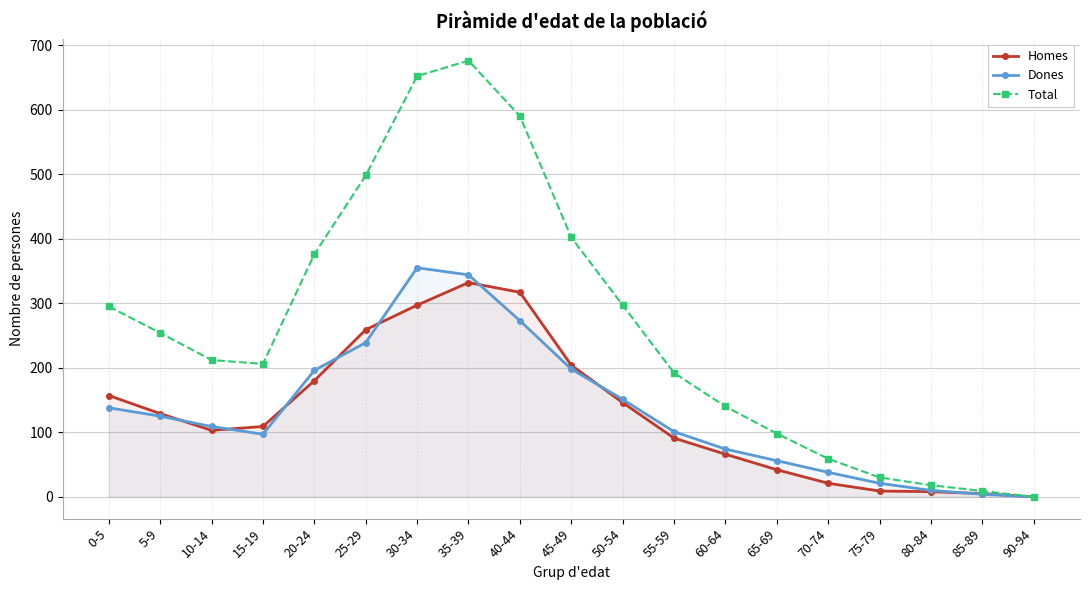

Where does the Total series first go above 212?

0-5